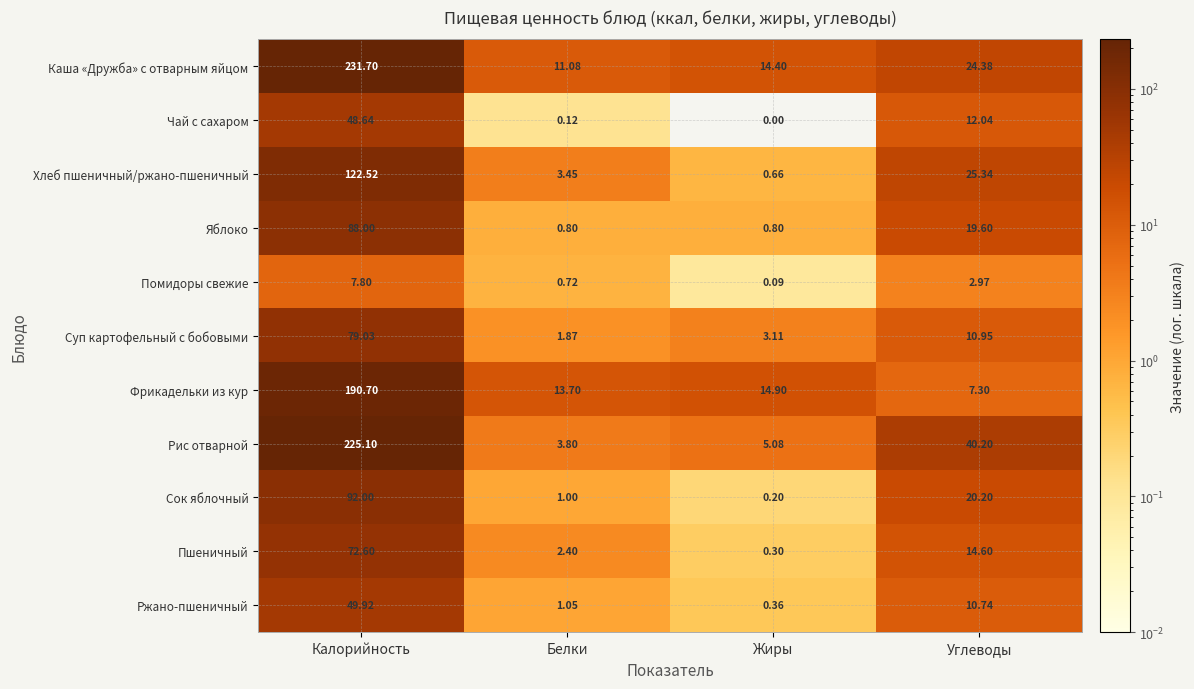

Where is Каша «Дружба» с отварным яйцом nearest to the value 121?

Углеводы